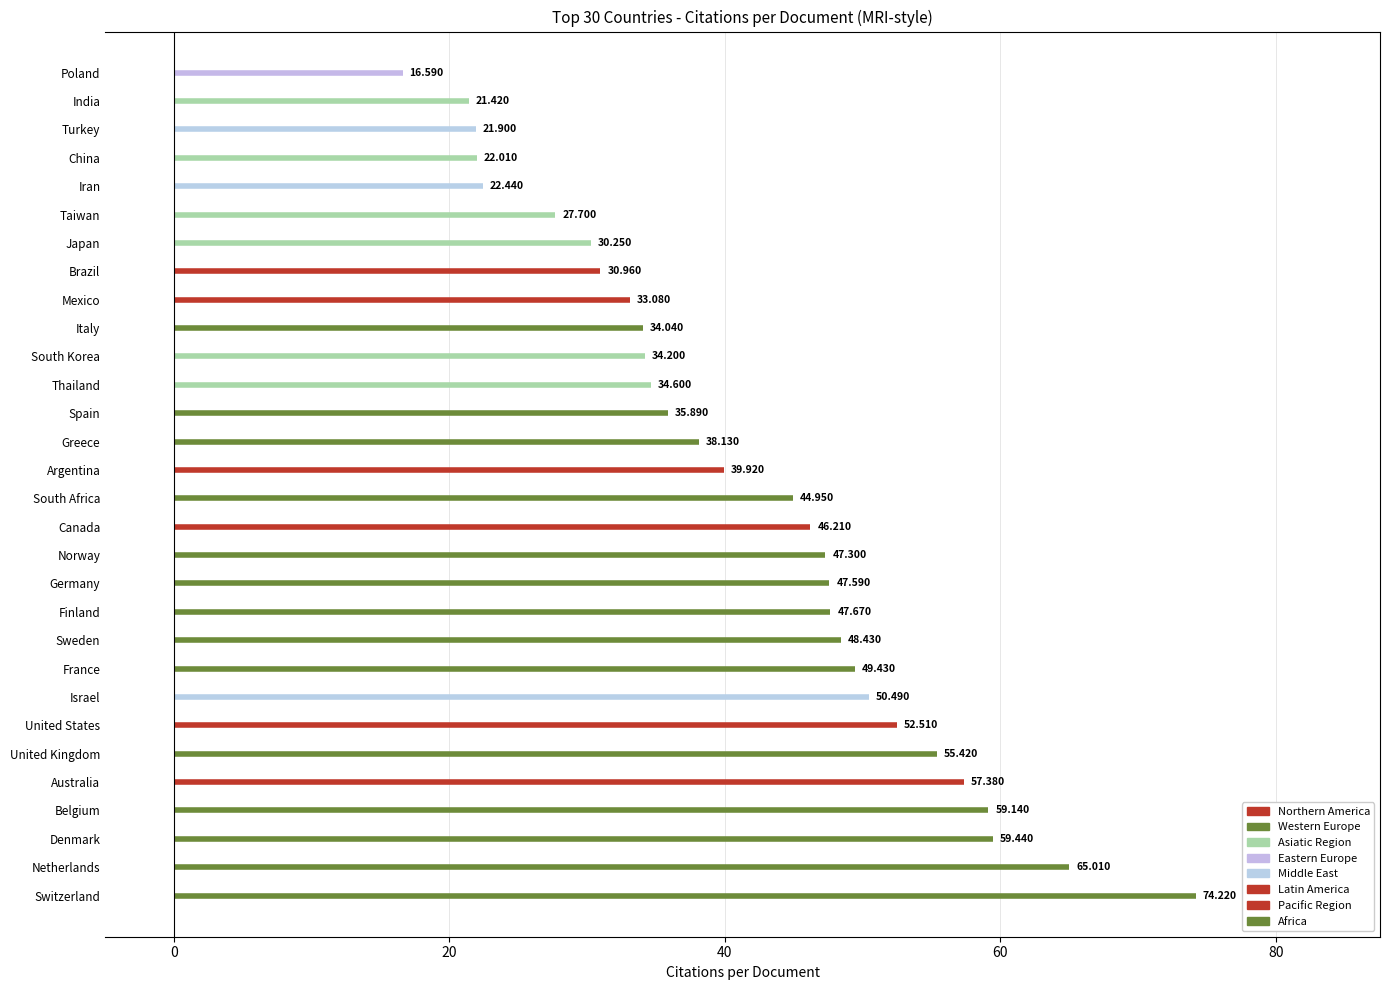

Reading right to left, extract all data points from this chart.

Iran=22.4	Finland=47.7	Norway=47.3	Israel=50.5	South Africa=45.0	Mexico=33.1	Thailand=34.6	Argentina=39.9	South Korea=34.2	Denmark=59.4	Greece=38.1	Sweden=48.4	Belgium=59.1	Turkey=21.9	Poland=16.6	Switzerland=74.2	Taiwan=27.7	Australia=57.4	Netherlands=65.0	Canada=46.2	Japan=30.2	Italy=34.0	India=21.4	Germany=47.6	China=22.0	Brazil=31.0	Spain=35.9	France=49.4	United Kingdom=55.4	United States=52.5